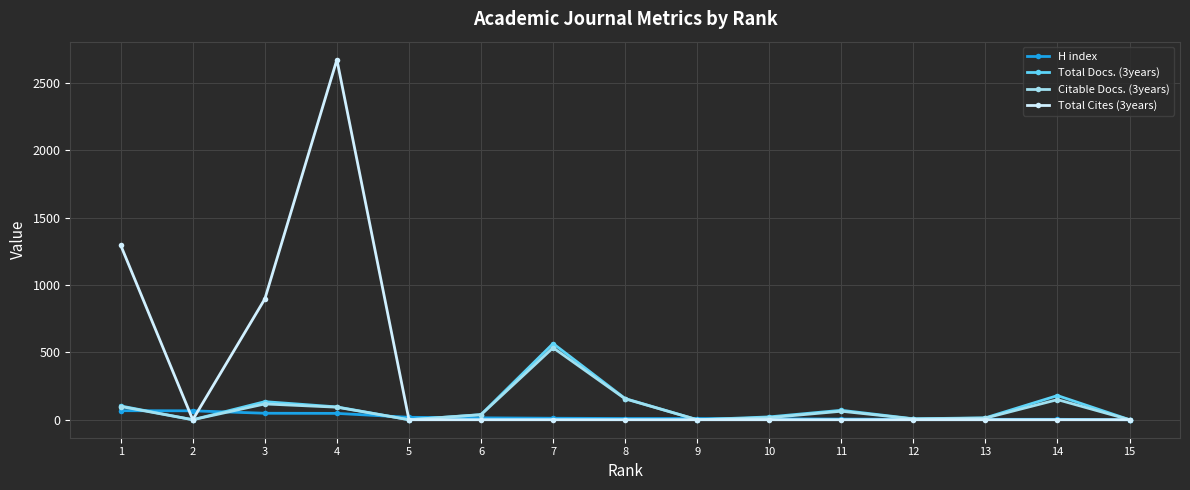

Does the chart have visible grid lines?

Yes